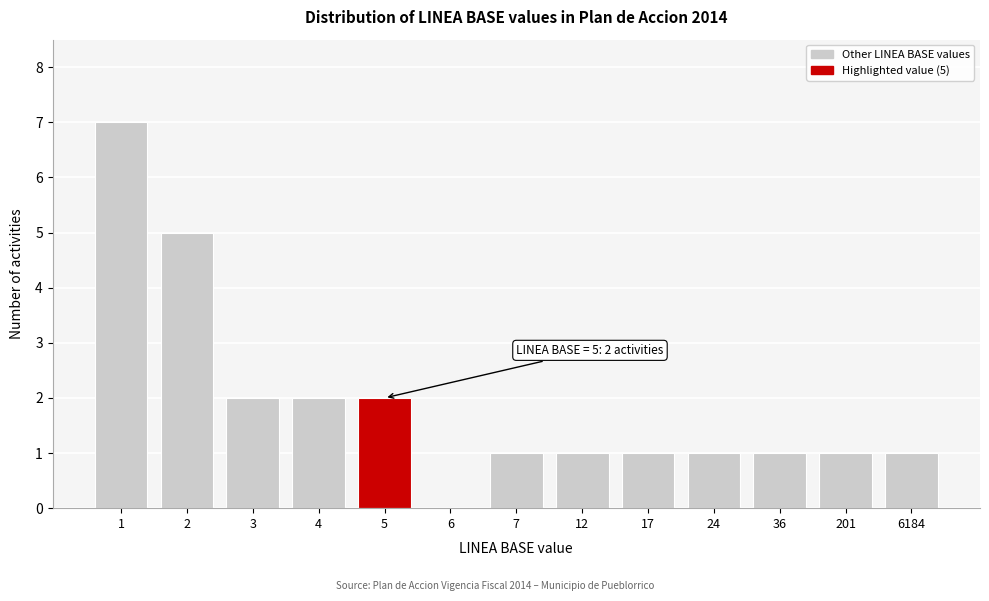

Reading left to right, what are all the values shown in this chart?

1=7	2=5	3=2	4=2	5=2	6=0	7=1	12=1	17=1	24=1	36=1	201=1	6184=1